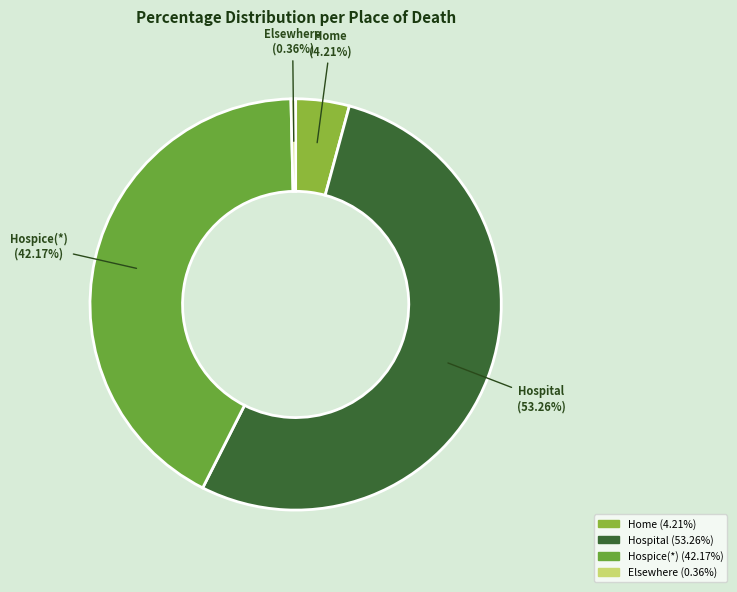

Between Elsewhere and Hospice(*), which is larger?

Hospice(*)